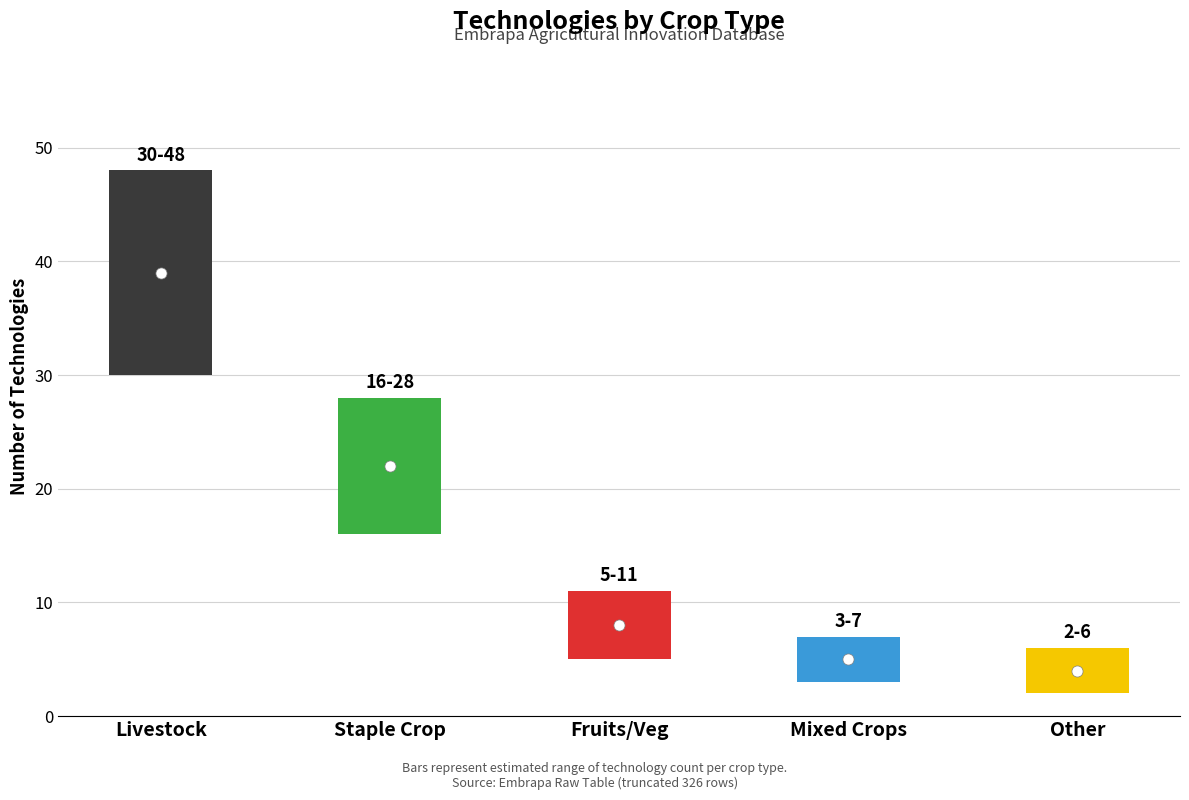

What is the difference between the maximum and minimum values in the Count series?

35